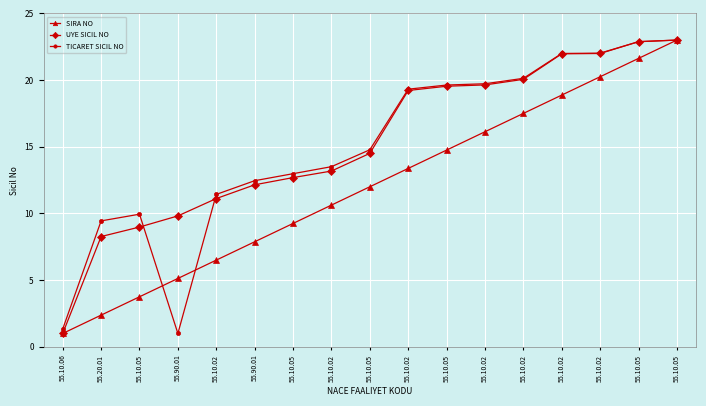

What are all the series names shown in the legend?

SIRA NO, UYE SICIL NO, TICARET SICIL NO